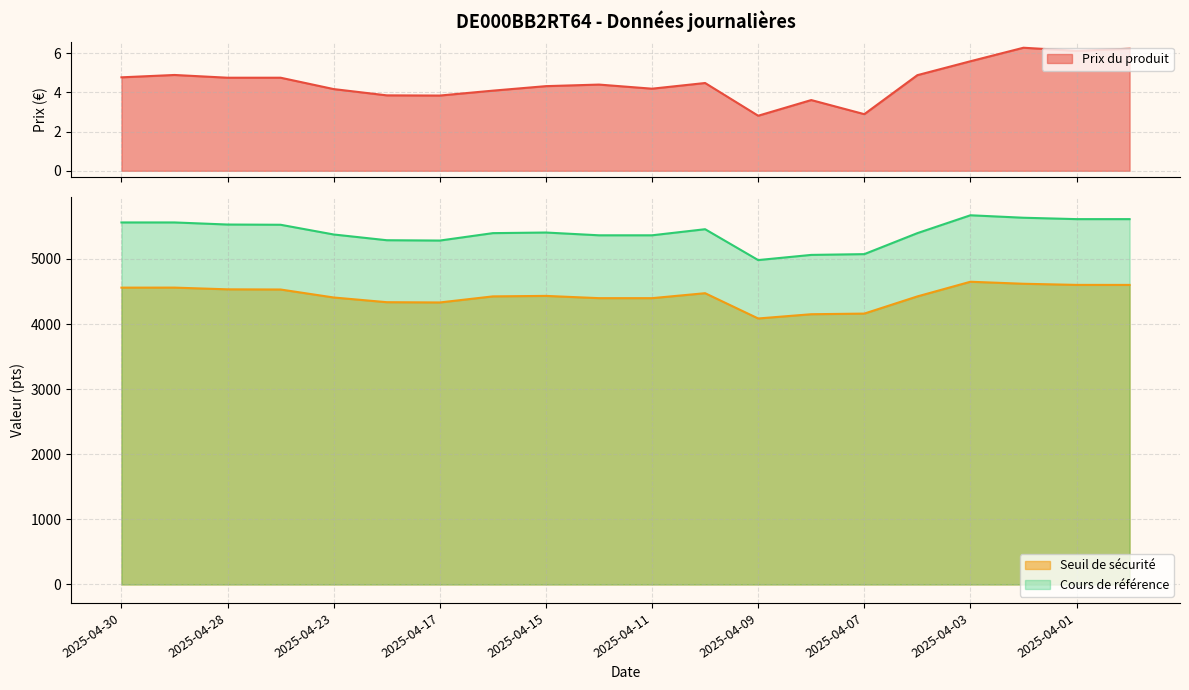

The value of Prix du produit at 2025-04-17 is 5.8. True or false?

False